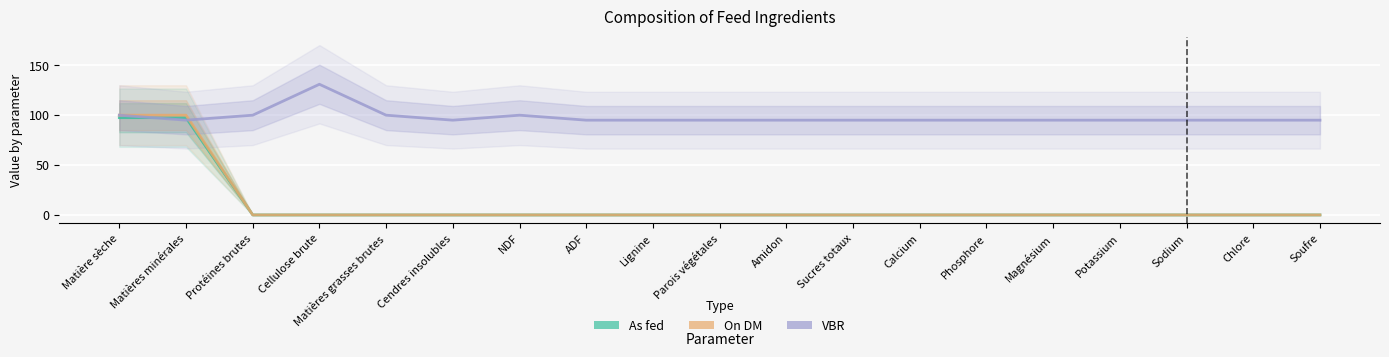

The As fed series shows -57.7 at Chlore. True or false?

False